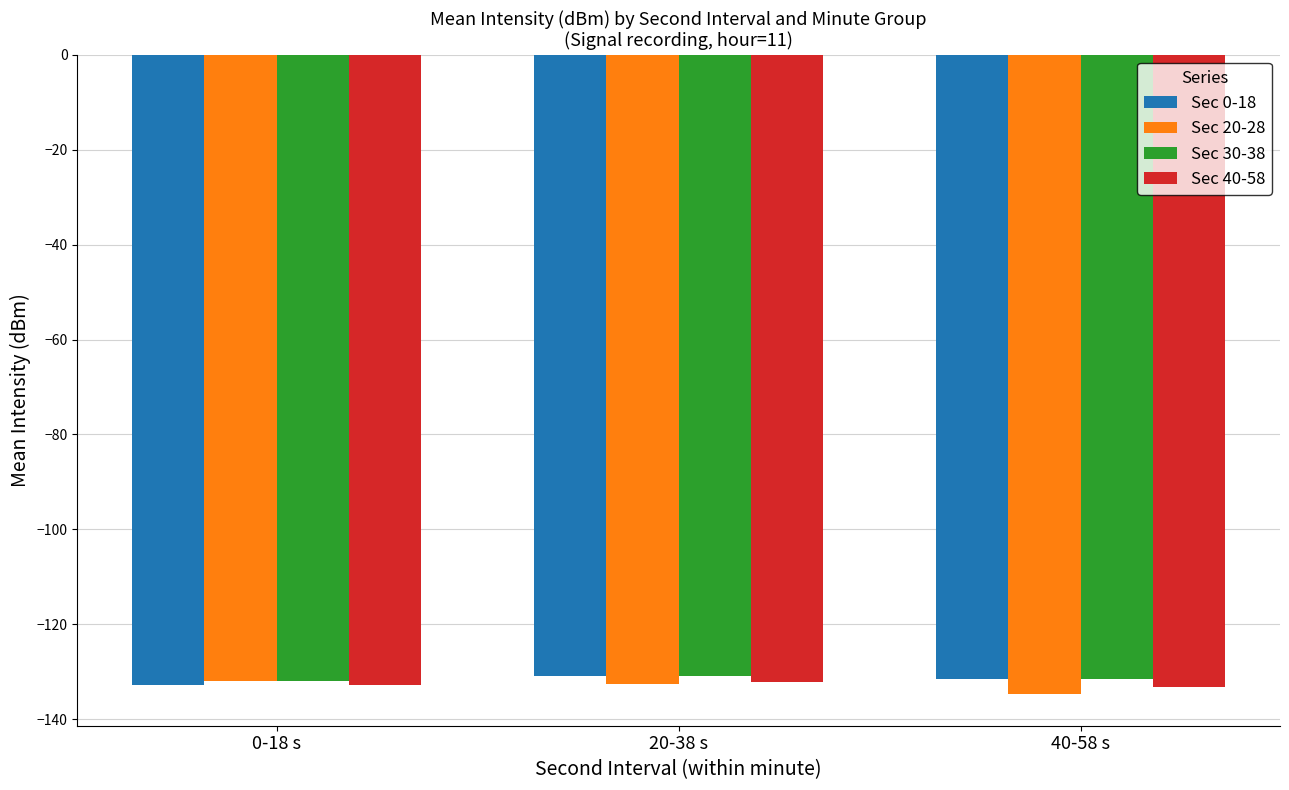

How many Sec 20-28 values are between -134 and -131?

2